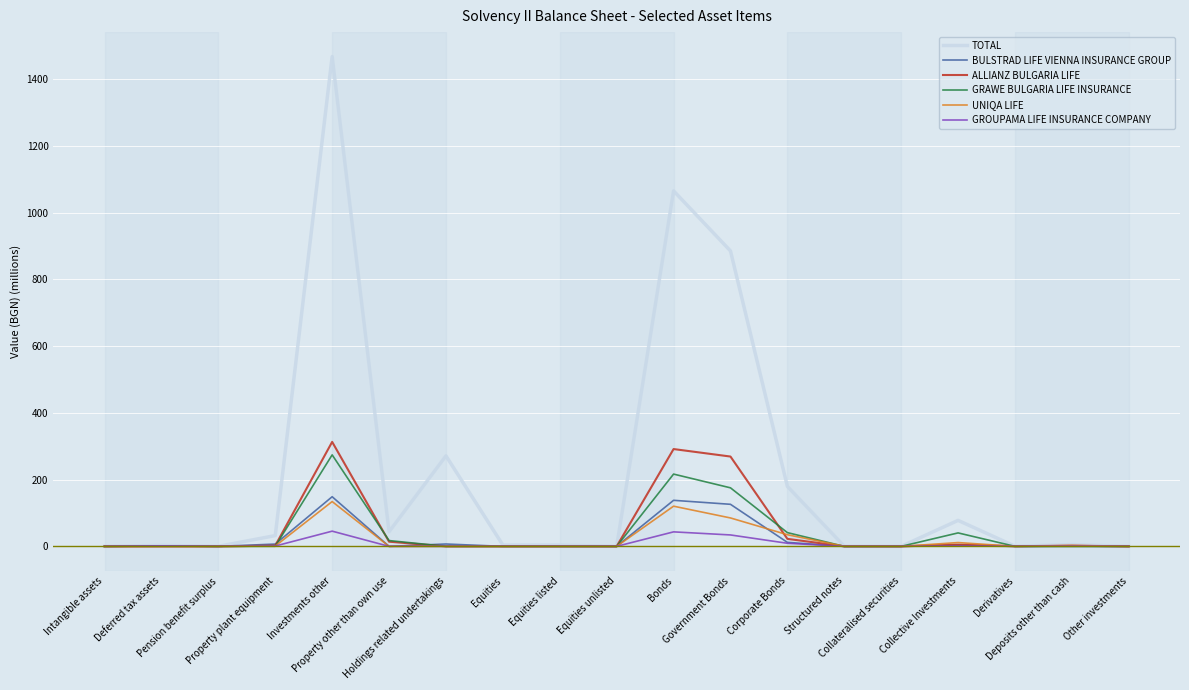

What is the maximum value for GRAWE BULGARIA LIFE INSURANCE?

274.0